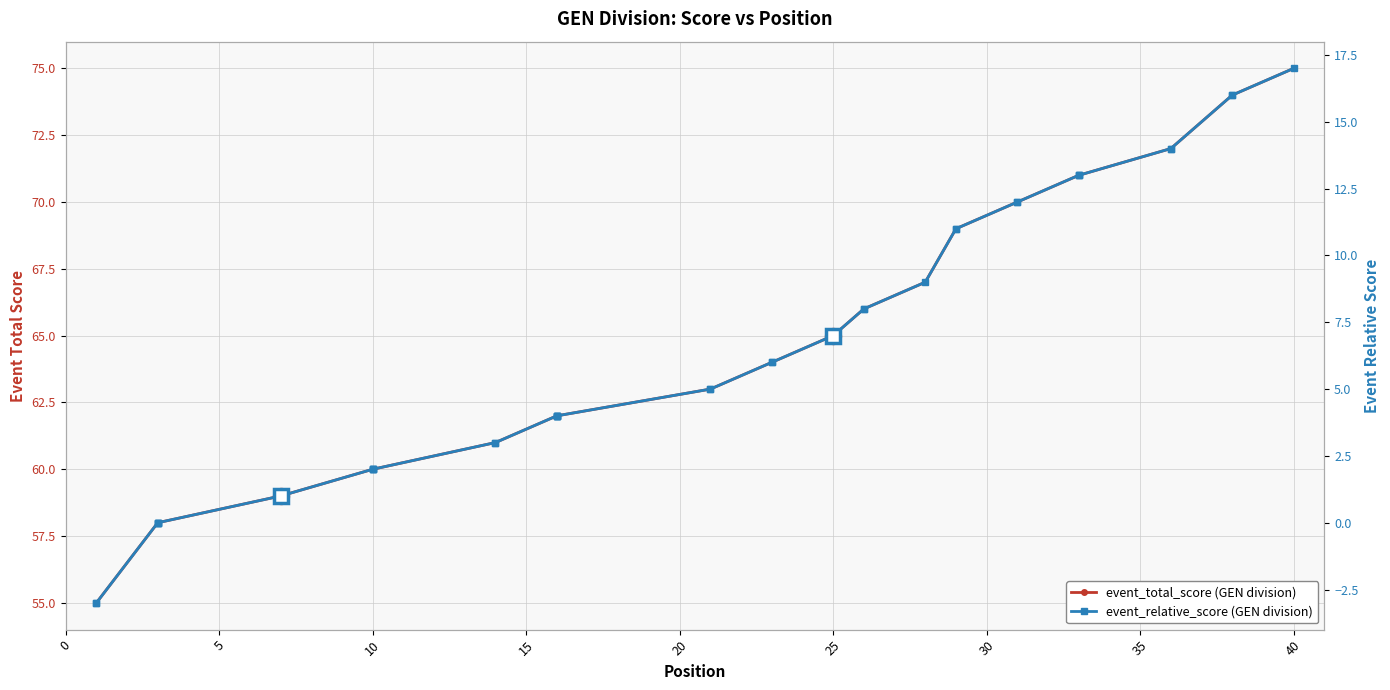

List the series in order of their overall mean, lowest first.

event_relative_score, event_total_score